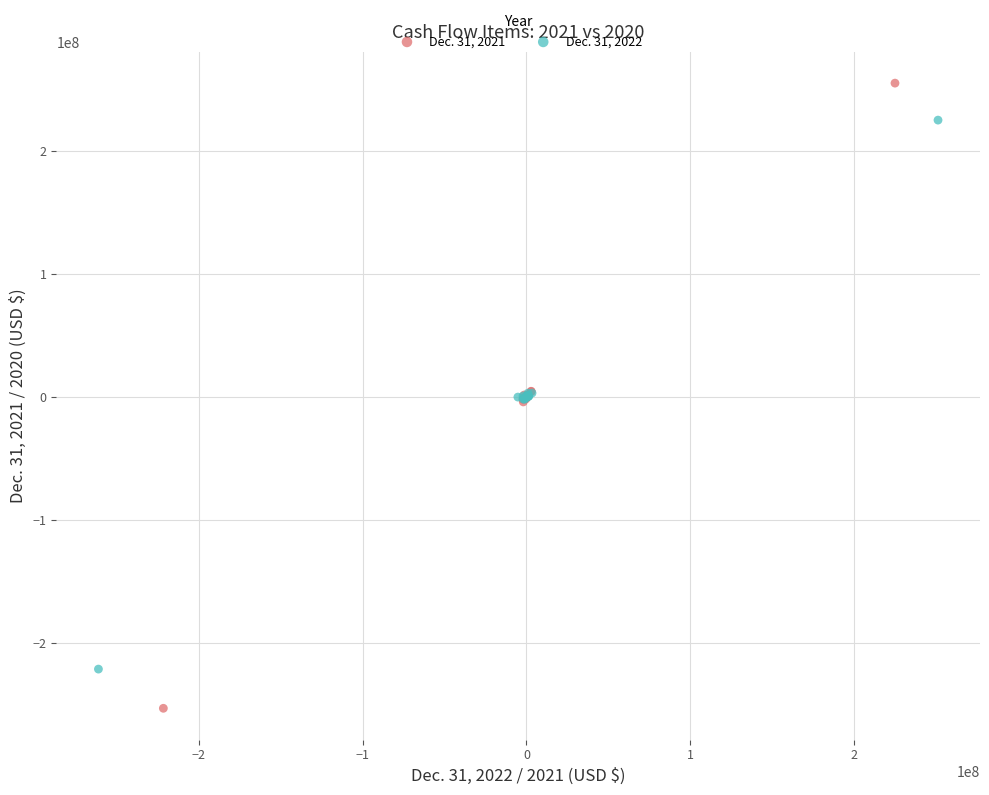

Which series has the largest Y range (max minus min)?

Dec. 31, 2021